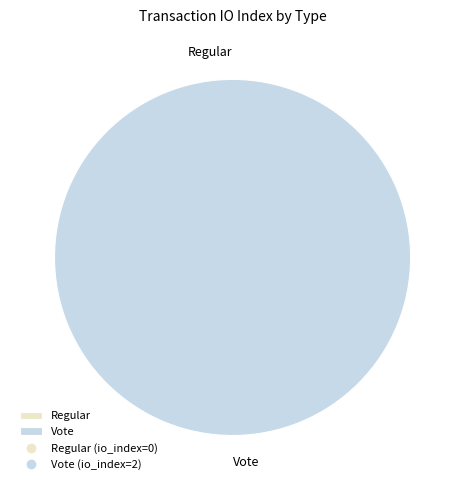

What is the smallest slice in the pie chart?

Regular